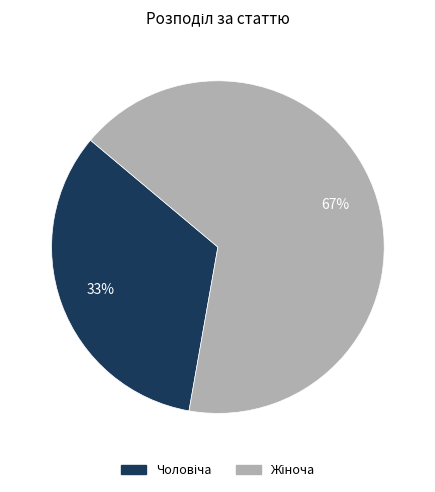

To the nearest percent, what is the average slice percentage?

50%